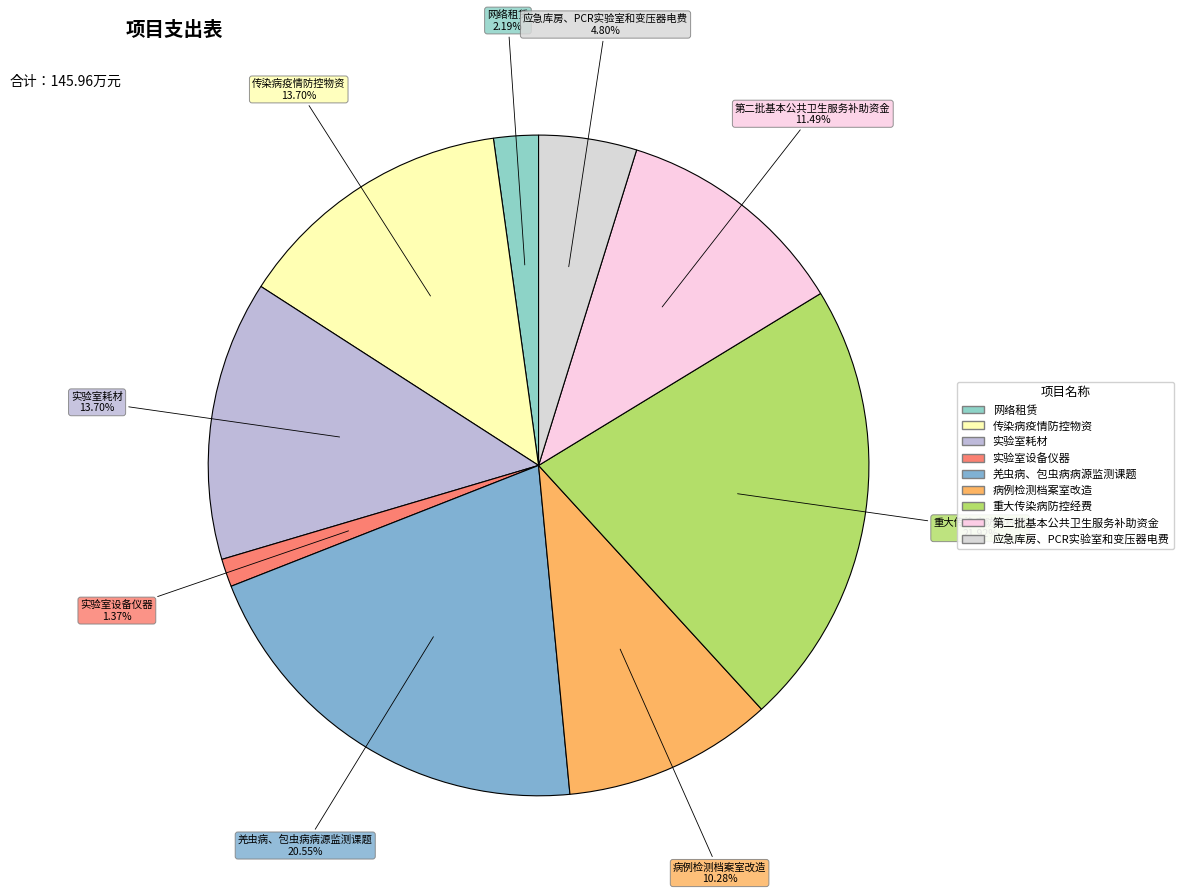

What is the total percentage of 实验室耗材 and 传染病疫情防控物资?

27.4%